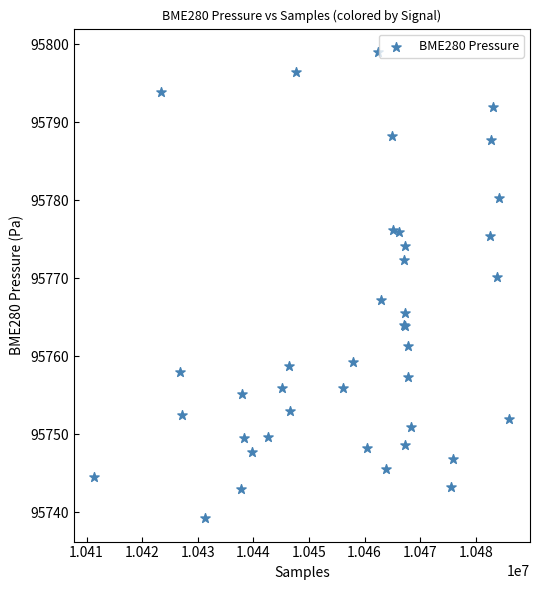

What Y value in the scatter plot is closest to 95769?

95770.1